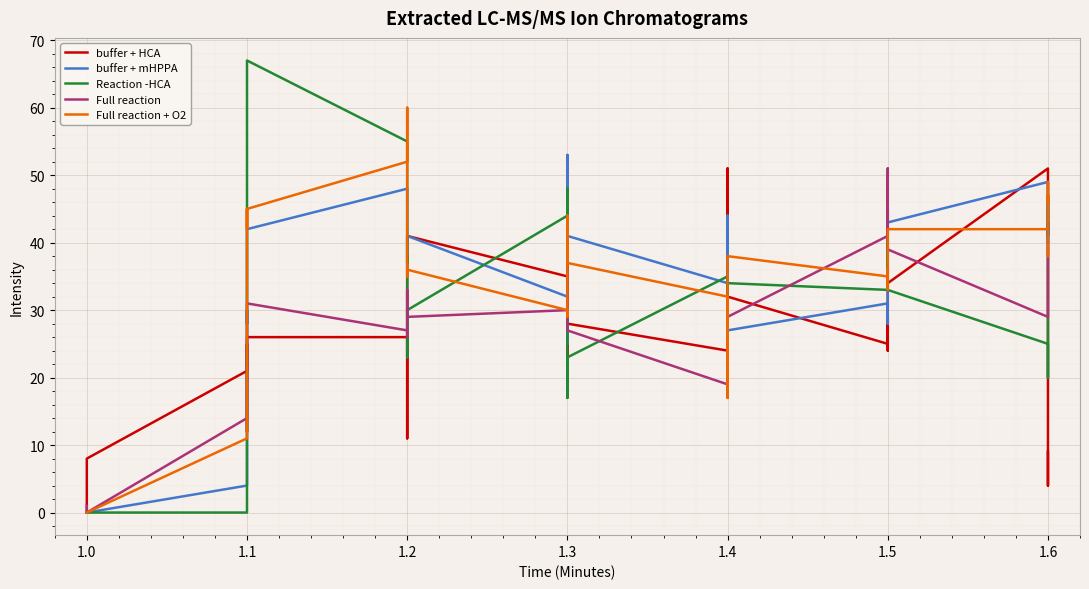

How many values in the Reaction -HCA series exceed 33?

16